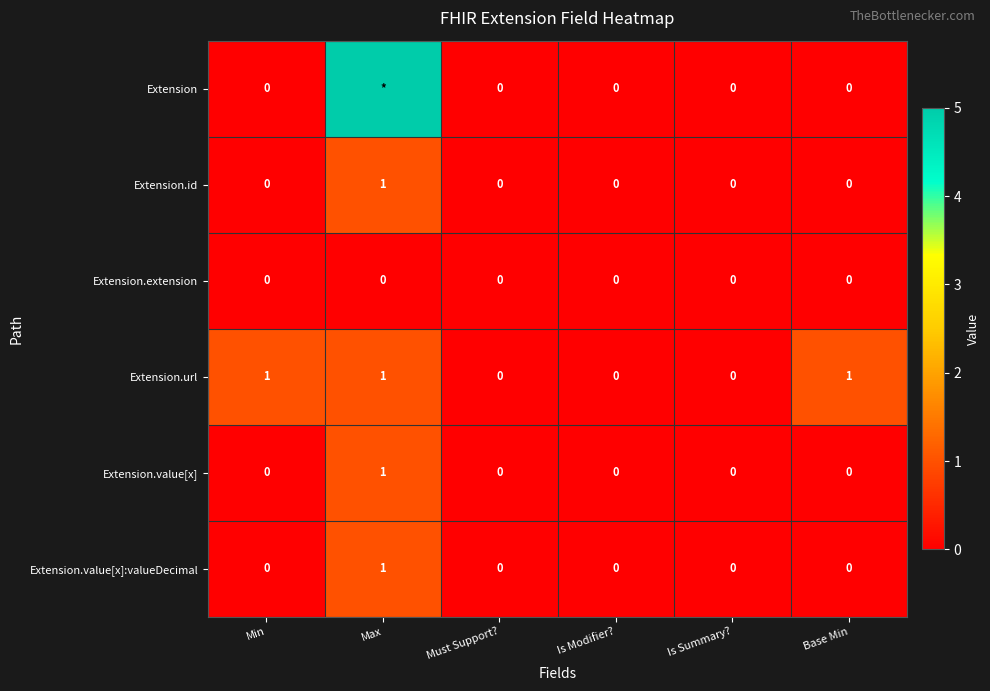

Which series changed the most between Is Modifier? and Base Min?

Extension.url